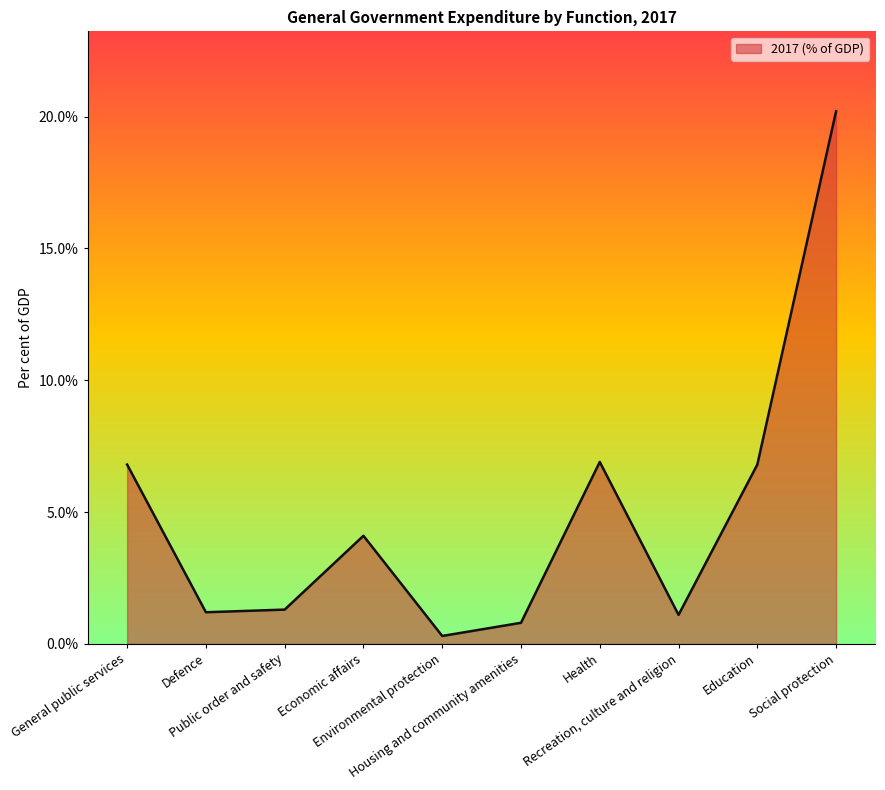

What is the smallest value displayed?

0.3